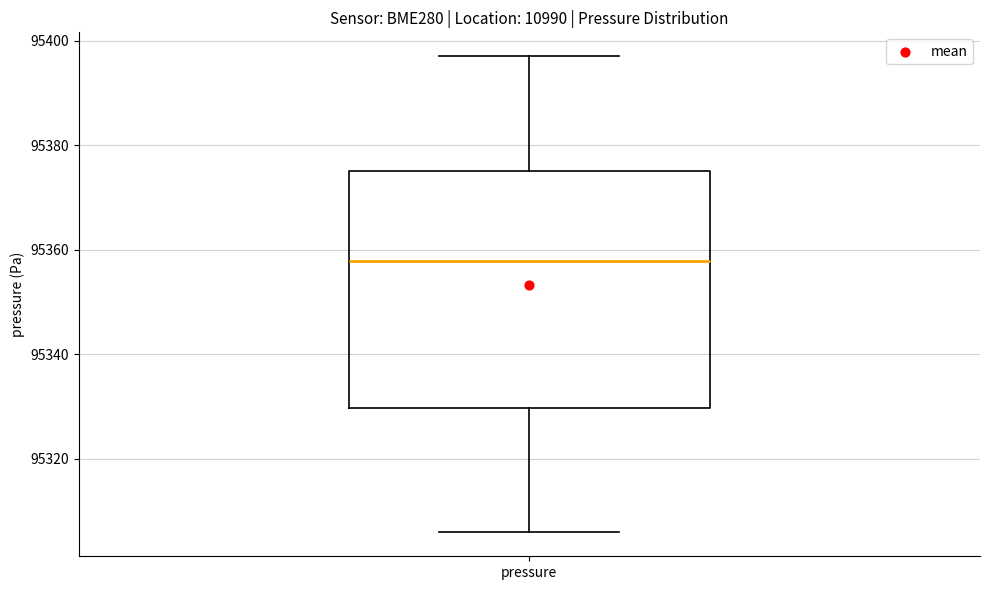

Transcribe this box plot: give where the median line is, the range the box spans, and where the two whiskers end, as read against the y-axis. The values are not printed on the chart, so give them approximately, as read against the axis.

median 95358, box 95330 to 95376, whiskers 95306 to 95398